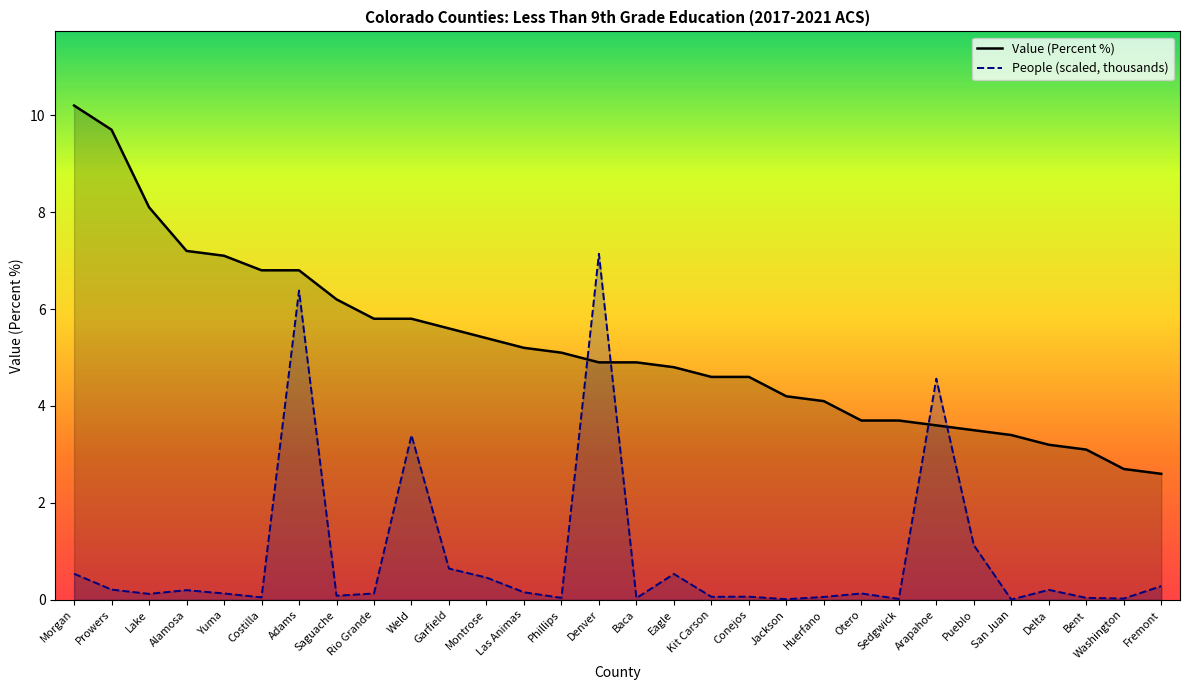

Which series has the largest range (max minus min)?

Value (Percent %)